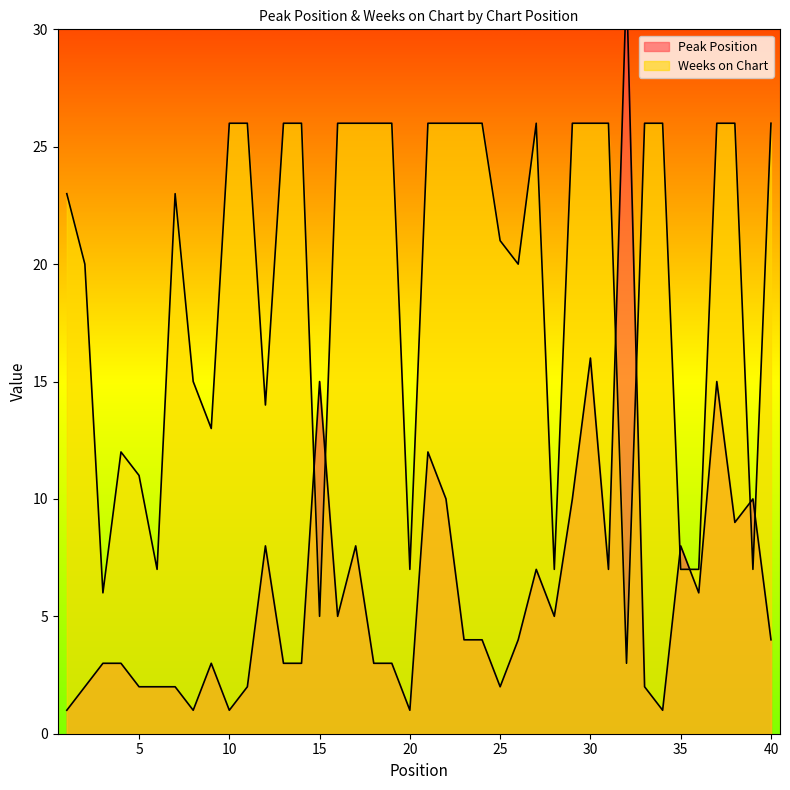

At which category does Peak Position reach its first local valley?

8